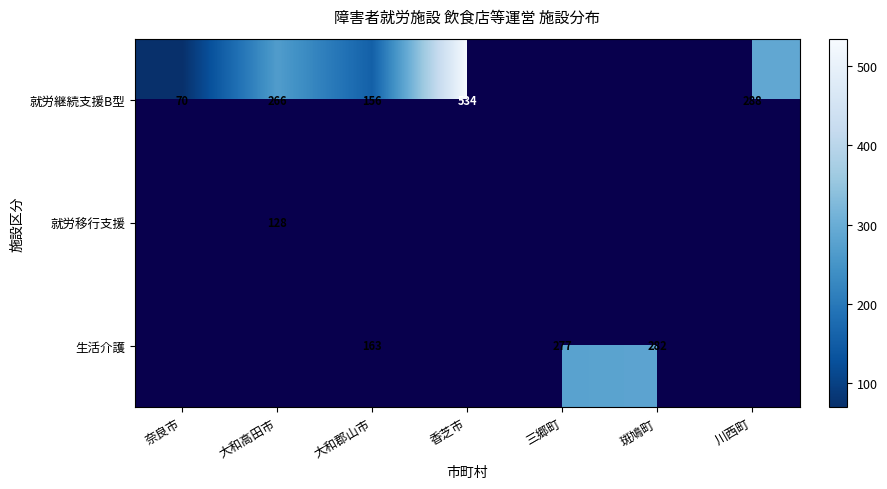

Is it true that 就労継続支援B型 equals 70 at 奈良市?

True